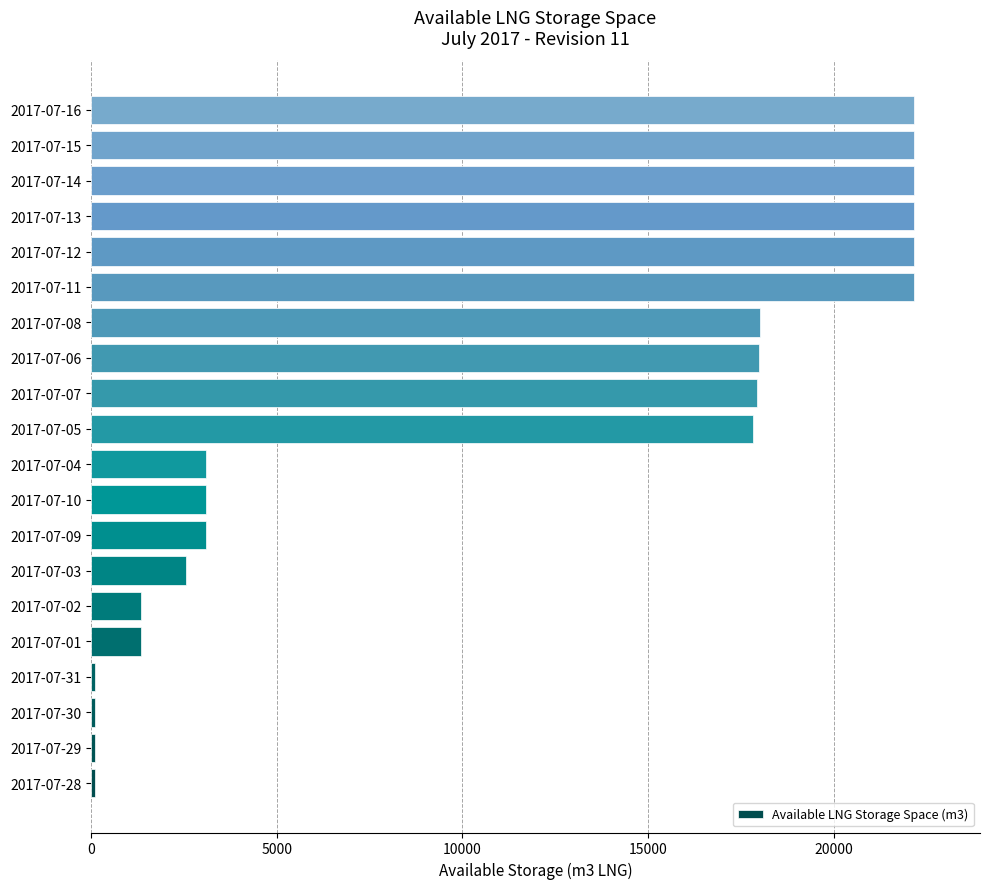

What is the greatest value displayed?

22157